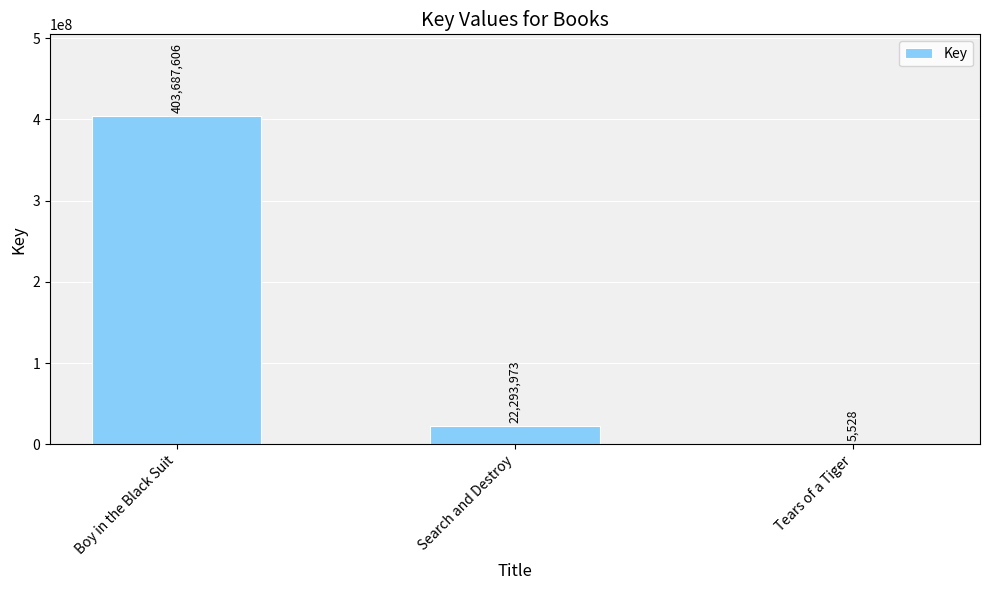

The value at Boy in the Black Suit is 220806417. True or false?

False